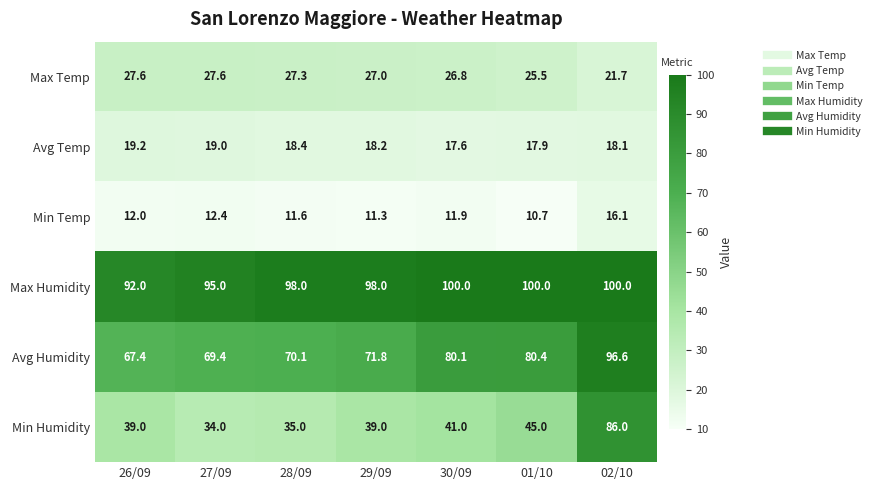

What is the sum of the Max Humidity values at 27/09 and 30/09?

195.0